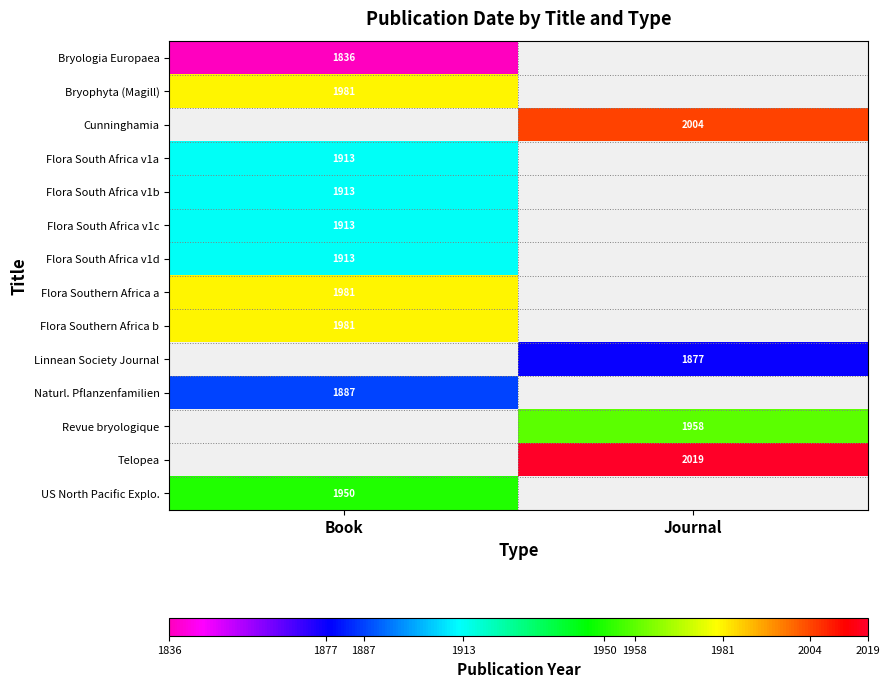

The value of Cunninghamia at Journal is 2004. True or false?

True